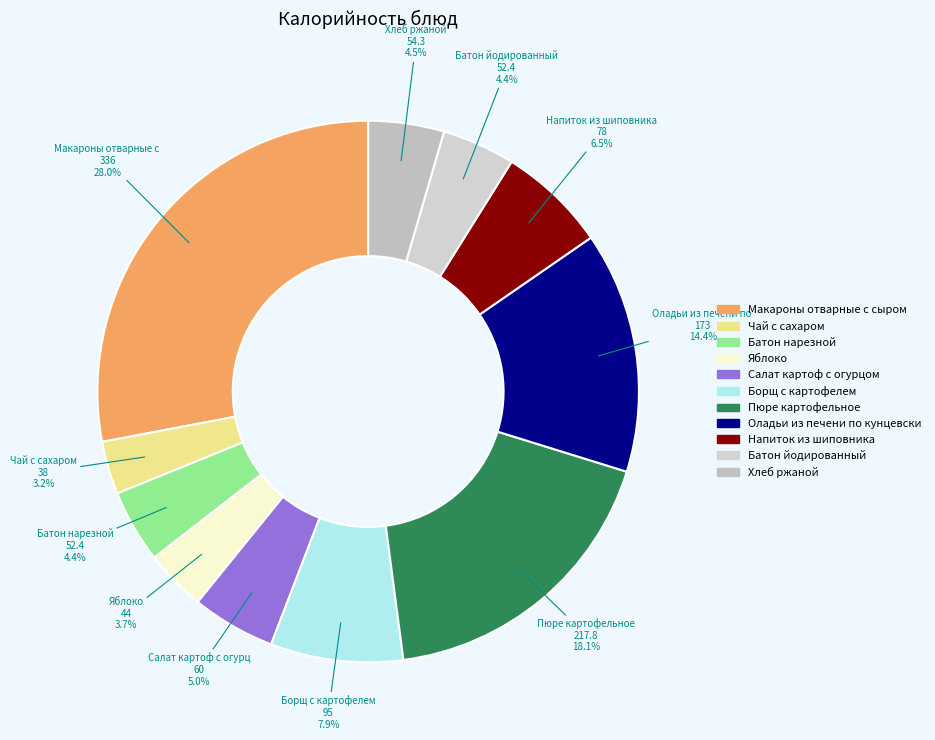

To the nearest percent, what is the average slice percentage?

9%